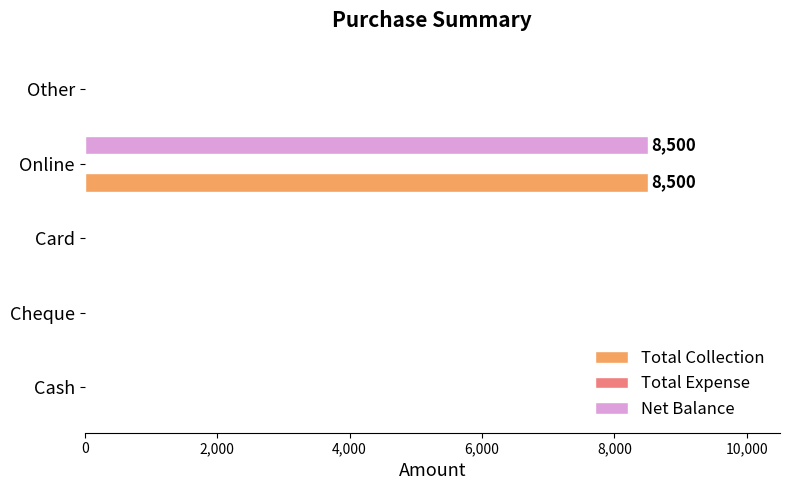

What is the maximum value for Total Collection?

8500